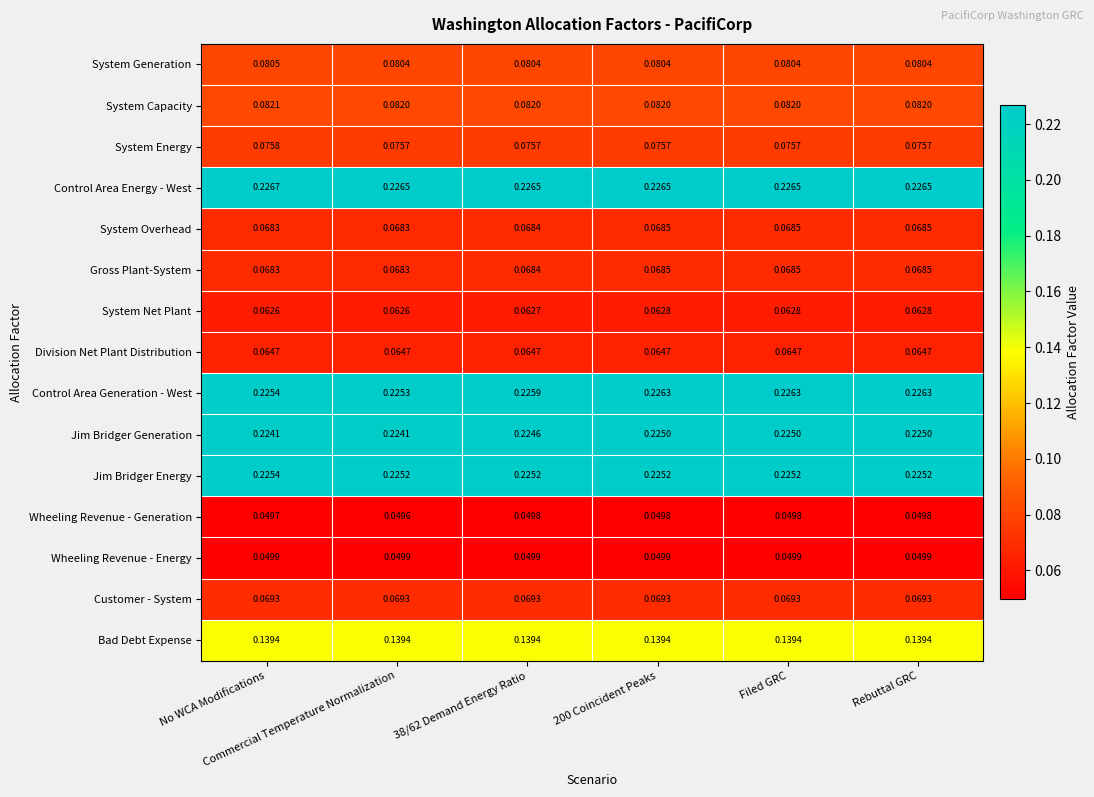

What is the total value across all series at Rebuttal GRC?

1.7